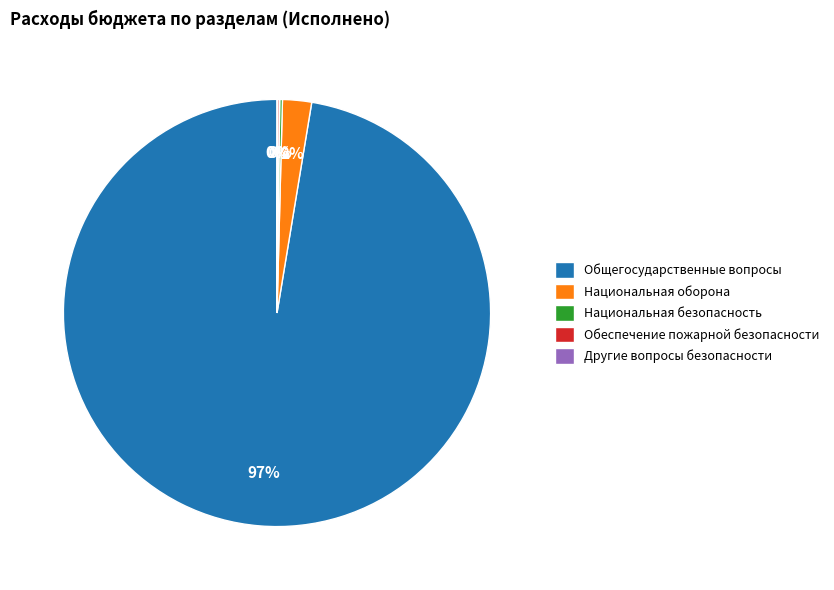

To the nearest percent, what is the average slice percentage?

20%